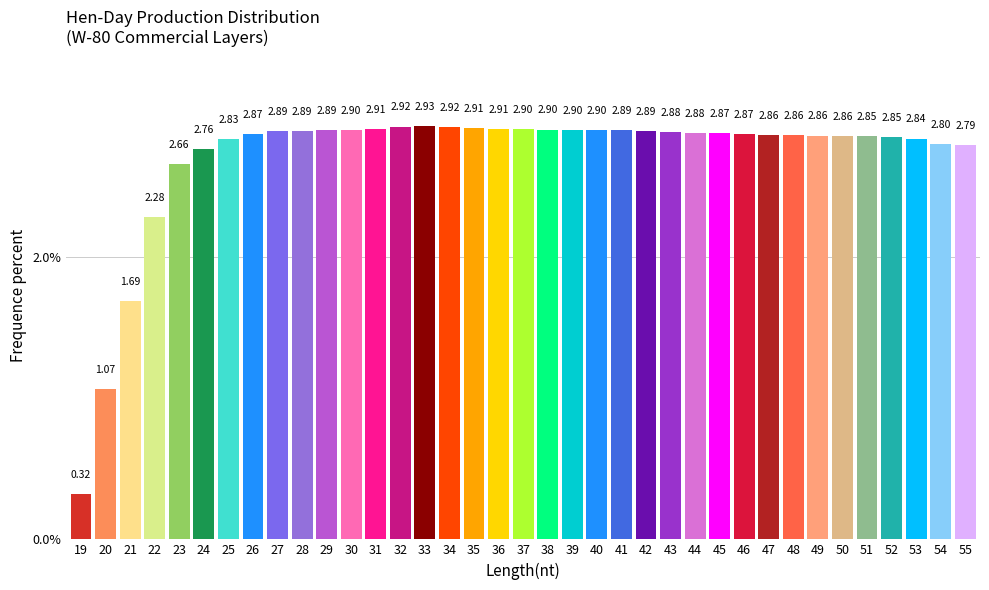

What is the difference between the maximum and second lowest values?

1.9